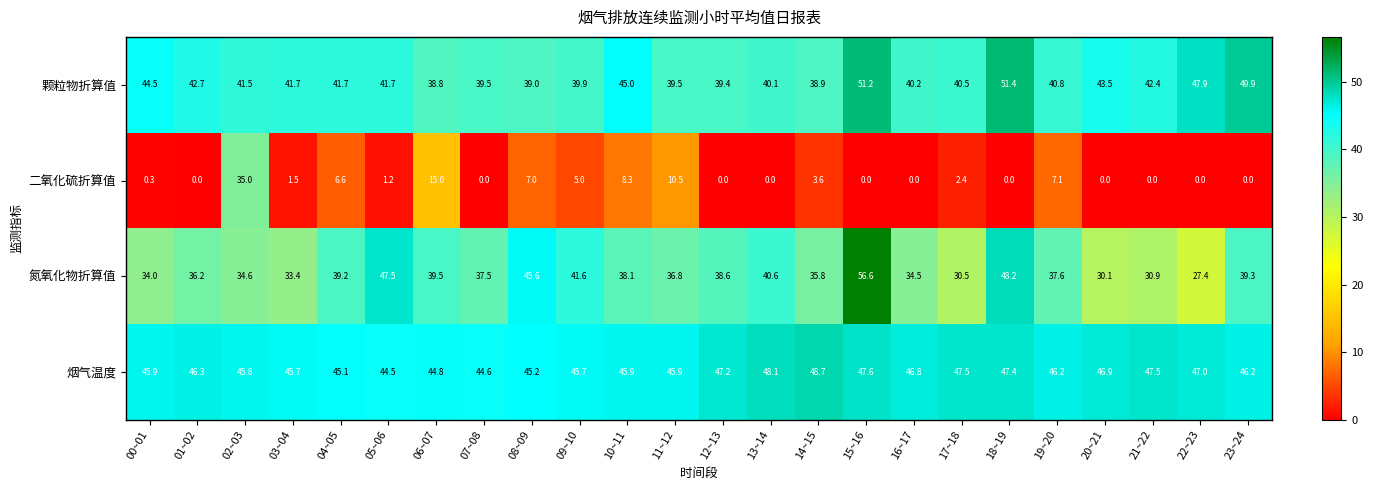

What is the difference between the maximum and minimum values in the 烟气温度 series?

4.2